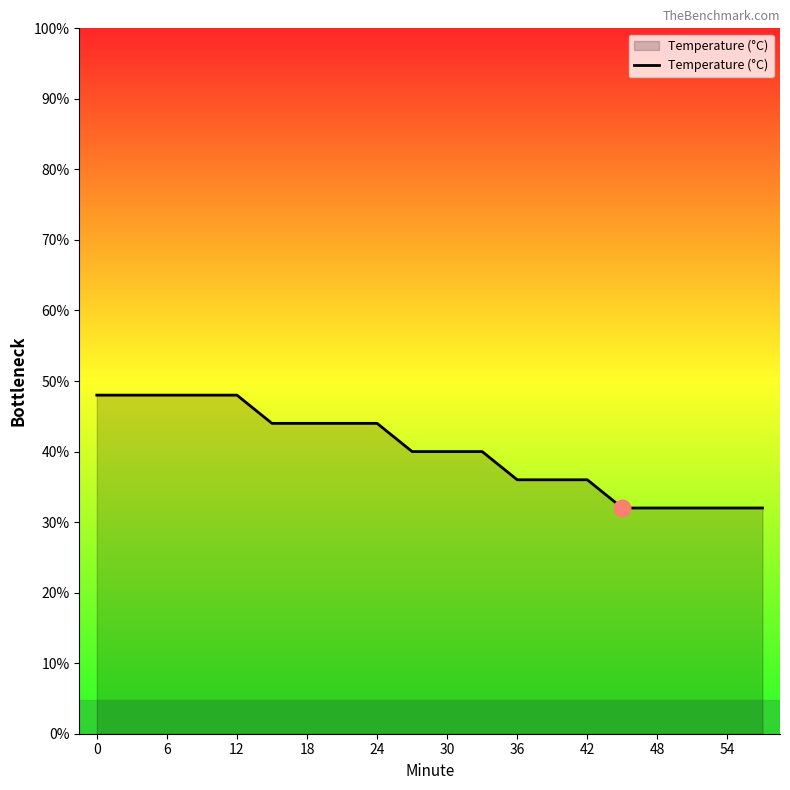

Does the chart have visible grid lines?

No